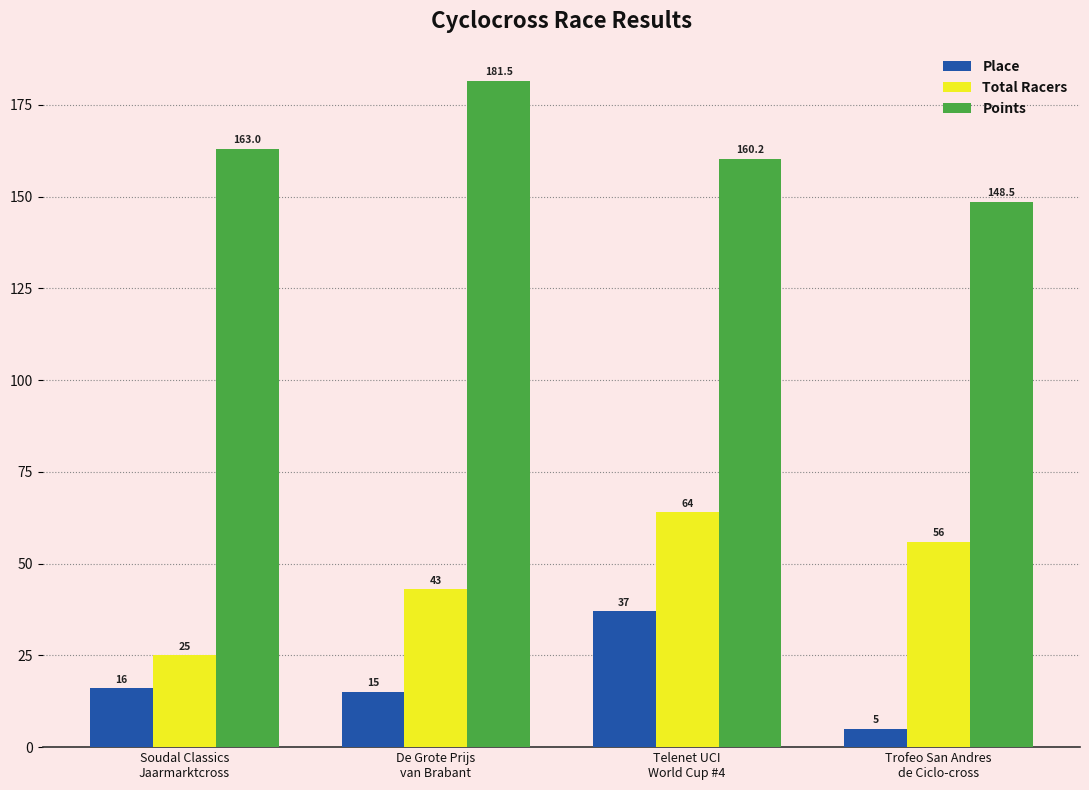

Reading left to right, extract all data points from this chart.

Place: 16.0	15.0	37.0	5.0
Total Racers: 25.0	43.0	64.0	56.0
Points: 163.0	181.5	160.2	148.5